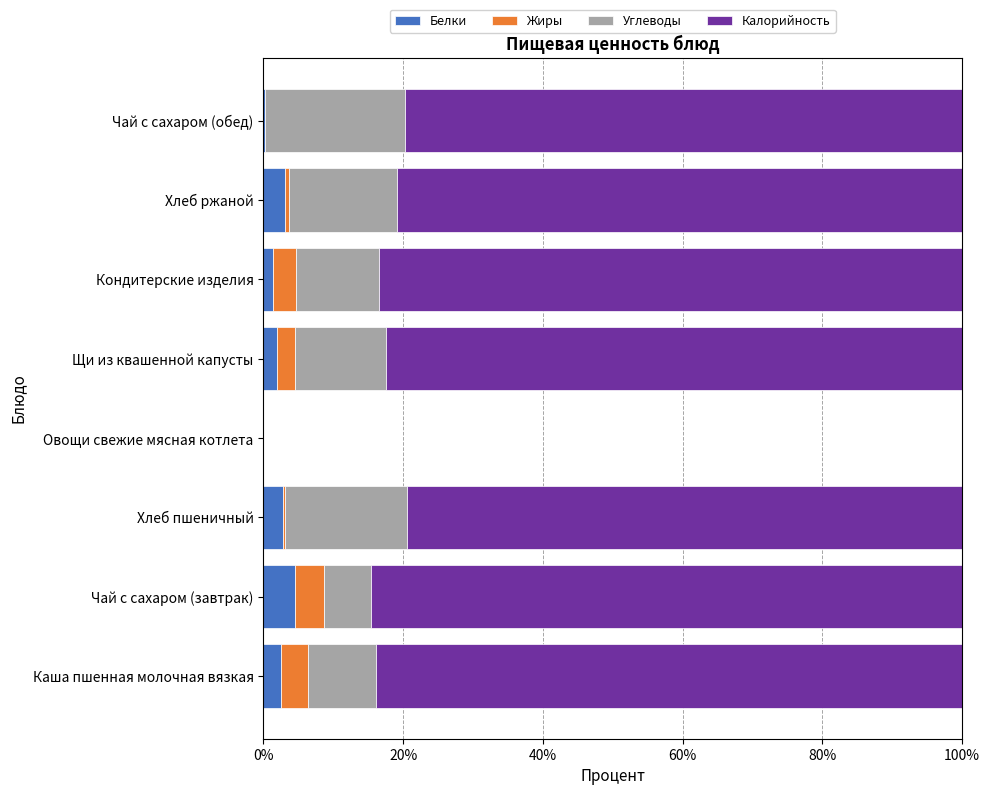

What is the maximum value for Белки?

4.6